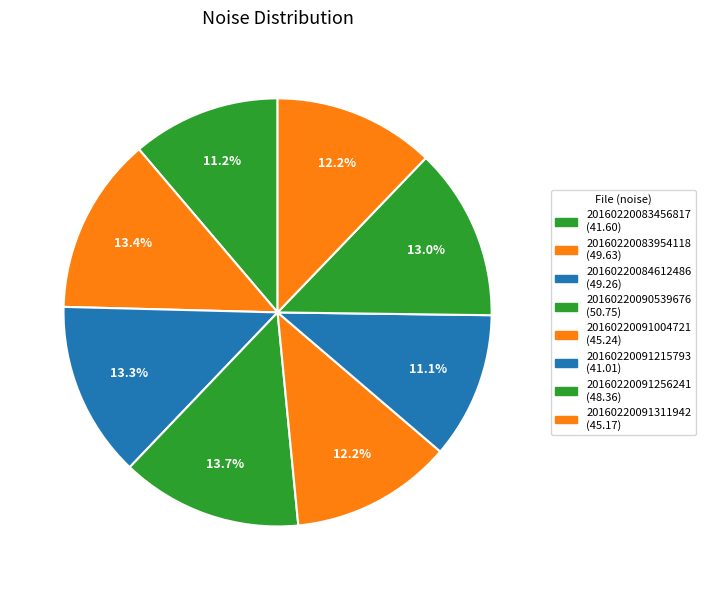

Rank the categories by value from lowest to highest.

20160220091215793, 20160220083456817, 20160220091311942, 20160220091004721, 20160220091256241, 20160220084612486, 20160220083954118, 20160220090539676